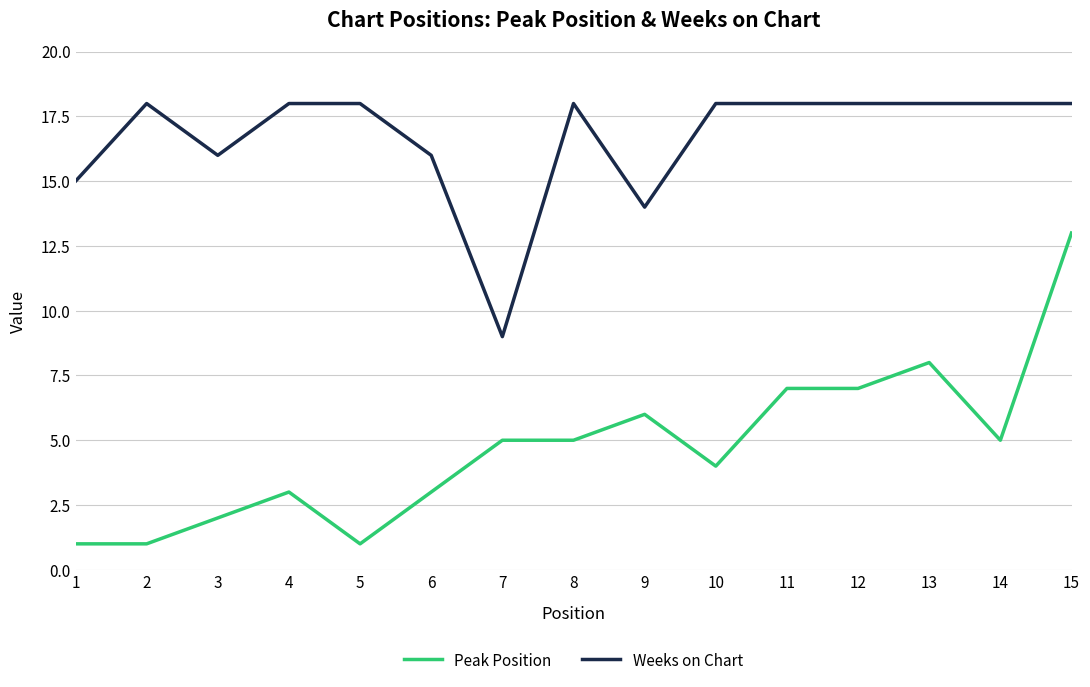

What is the maximum value shown in the chart?

18